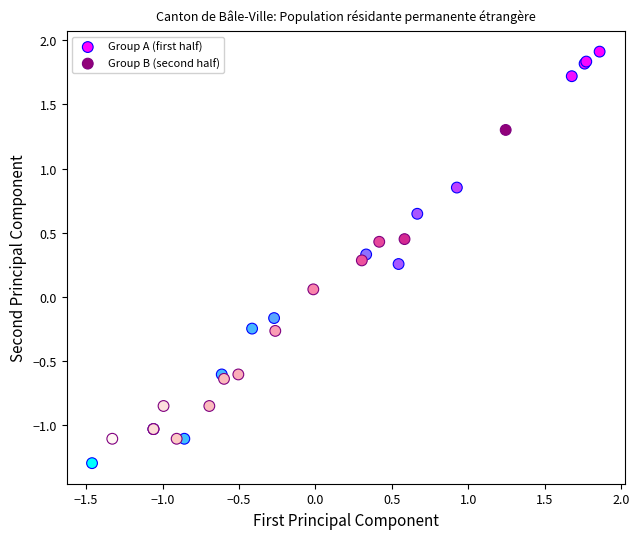

Which series reaches the maximum Y coordinate?

Group A (first half)